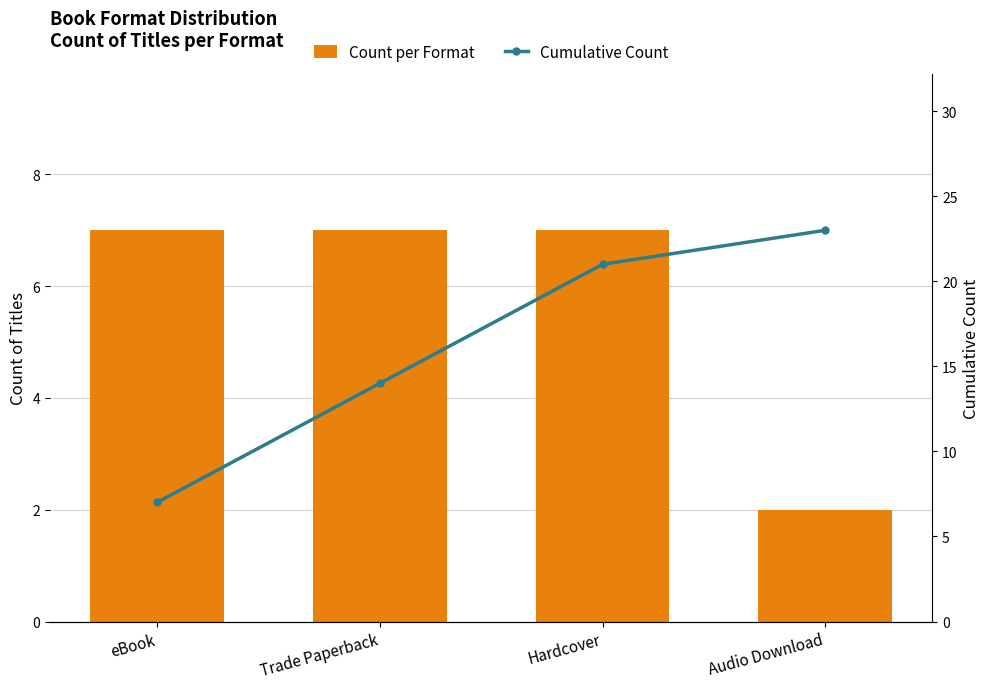

At which category is the sum across all series the highest?

Hardcover